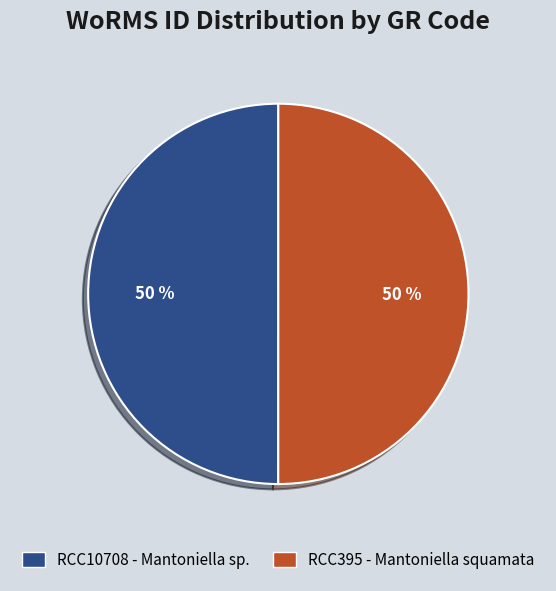

To the nearest percent, what is the average slice percentage?

50%